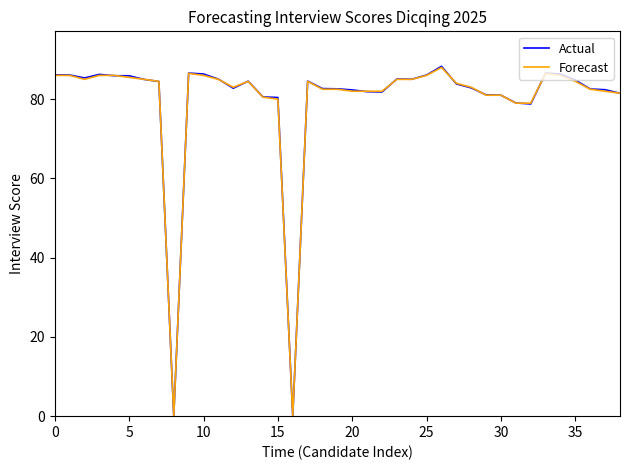

What is the greatest value displayed?

88.3